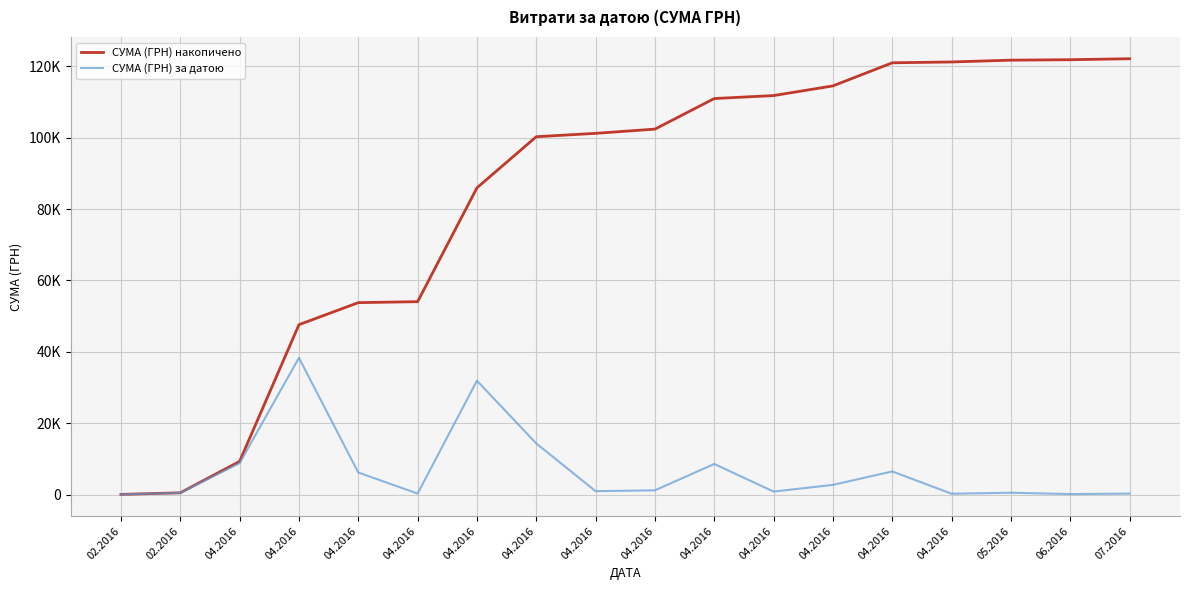

What is the total value across all series at 04.2016?

18096.4